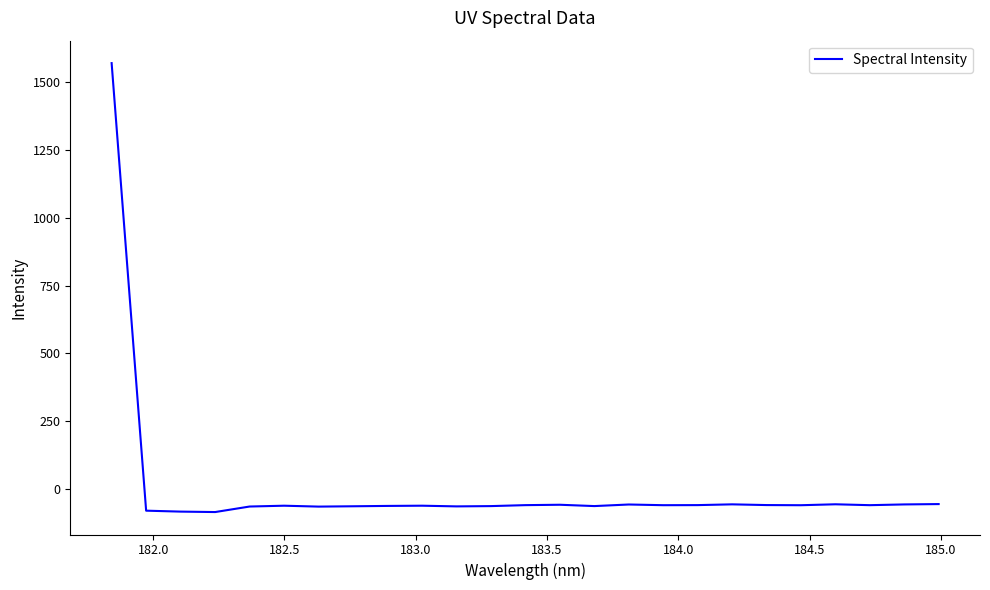

What is the sum of all values?

81.0